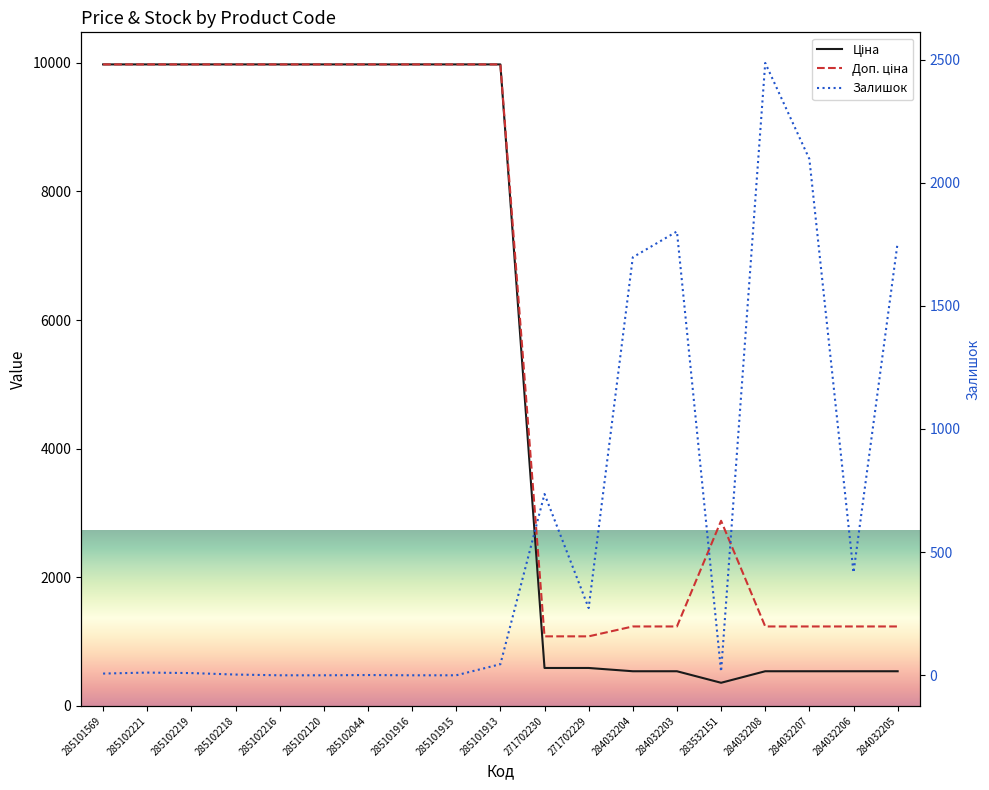

Reading left to right, list all the values displayed in this chart.

Ціна: 9975.0	9975.0	9975.0	9975.0	9975.0	9975.0	9975.0	9975.0	9975.0	9975.0	589.9	589.9	539.0	539.0	359.9	539.0	539.0	539.0	539.0
Доп. ціна: 9975.0	9975.0	9975.0	9975.0	9975.0	9975.0	9975.0	9975.0	9975.0	9975.0	1081.7	1081.7	1235.4	1235.4	2878.8	1235.4	1235.4	1235.4	1235.4
Залишок: 7.0	11.0	9.0	3.0	0.0	0.0	1.0	0.0	0.0	45.0	736.0	273.0	1697.0	1802.0	15.0	2486.0	2096.0	417.0	1757.0